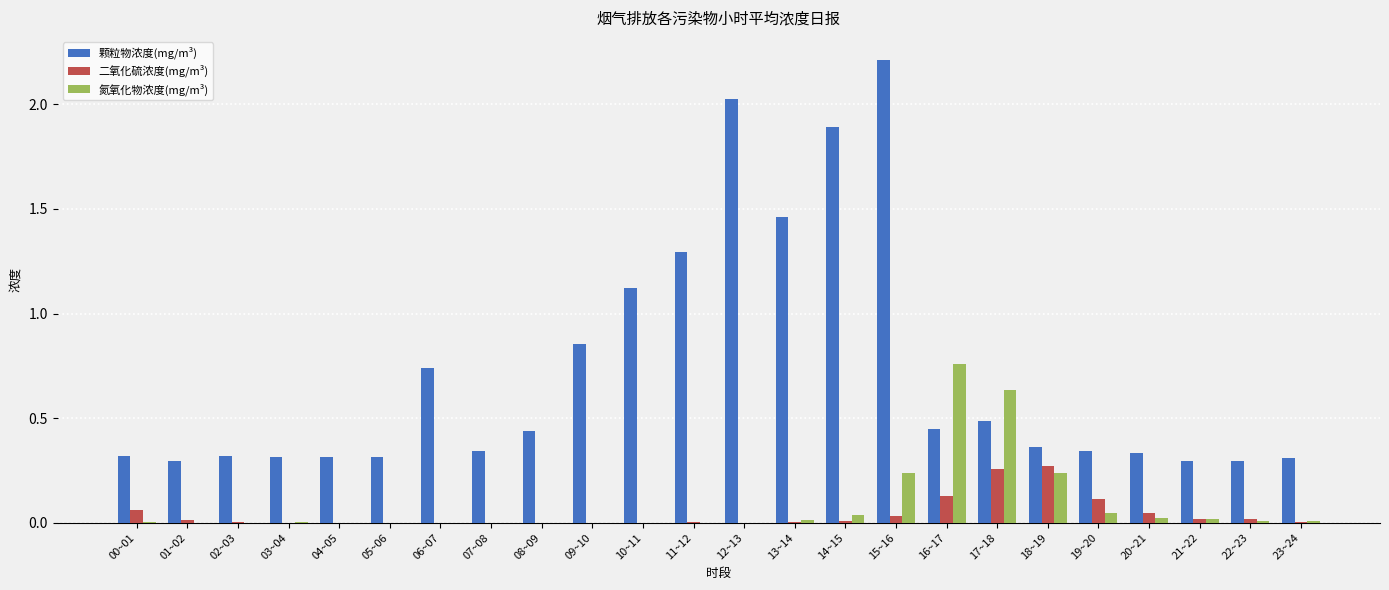

What is the greatest value displayed?

2.2